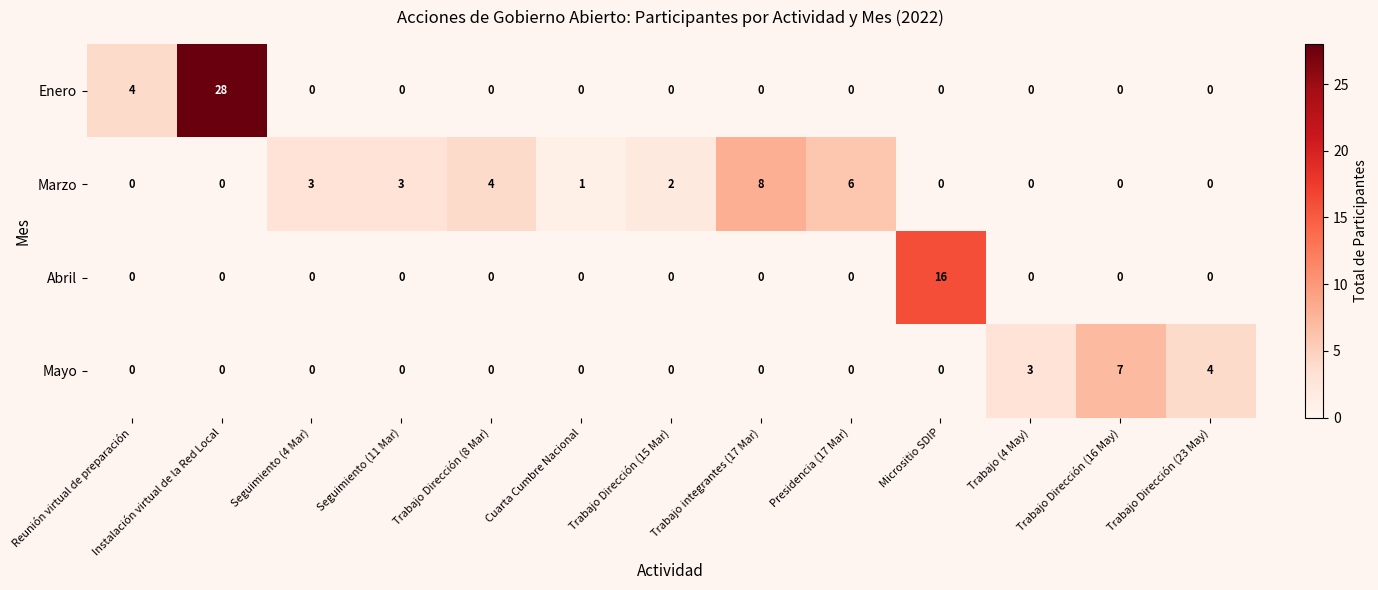

Which series changed the most between Seguimiento (4 Mar) and Cuarta Cumbre Nacional?

Marzo